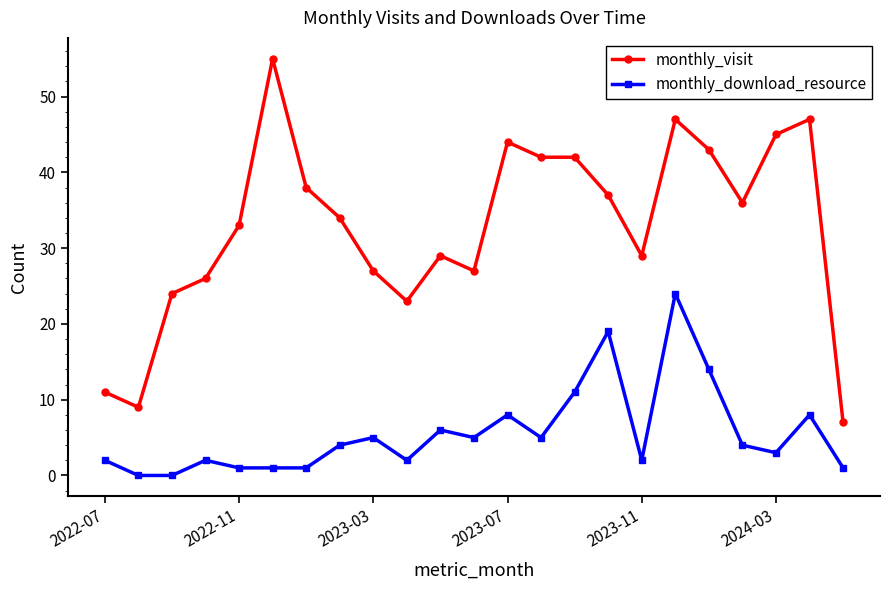

What is the maximum value for monthly_download_resource?

24